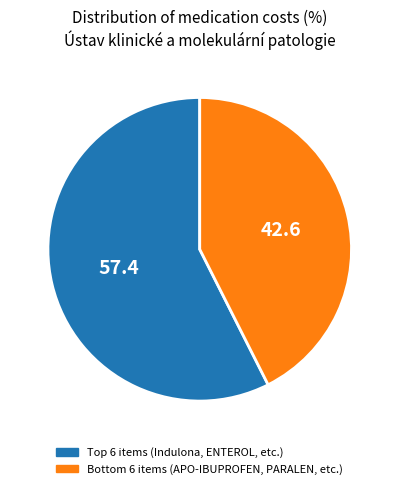

Is there any slice that represents more than half of the pie?

Yes